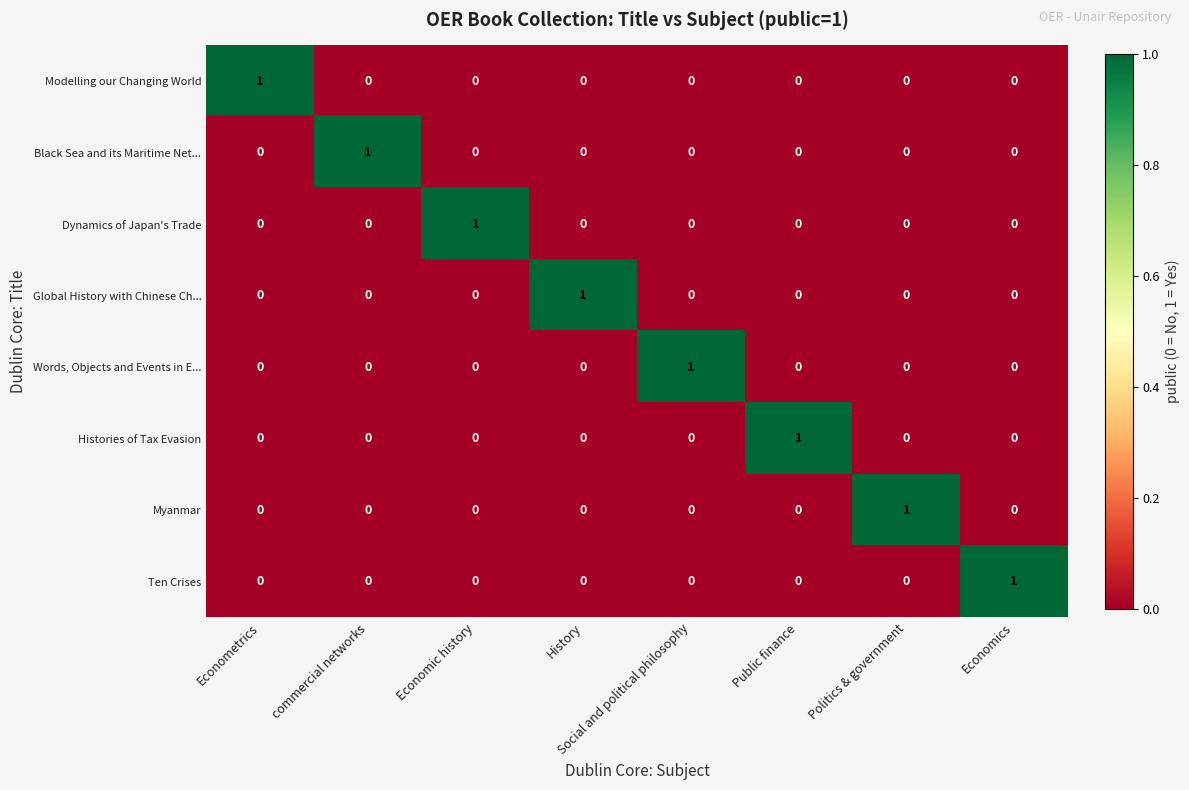

Which category has the highest value in the Global History with Chinese Ch... series?

History